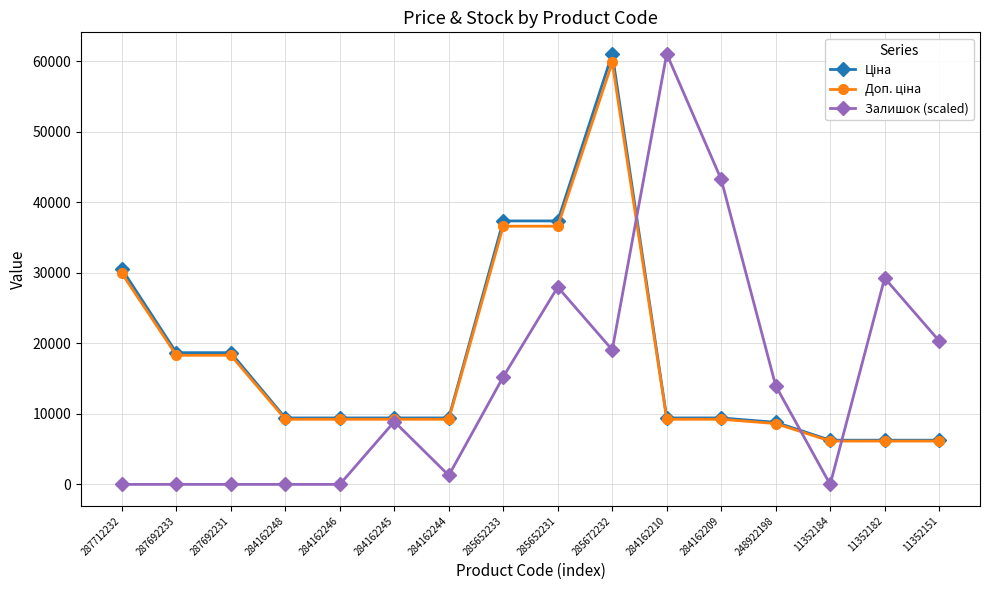

At which category is the sum across all series the highest?

285672232